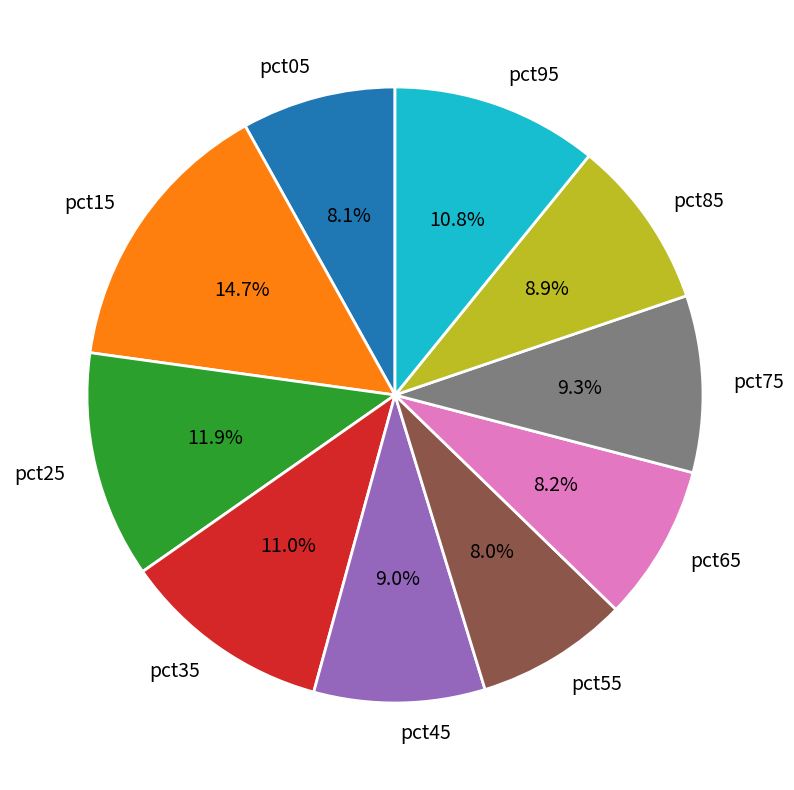

Does any single category account for the majority?

No